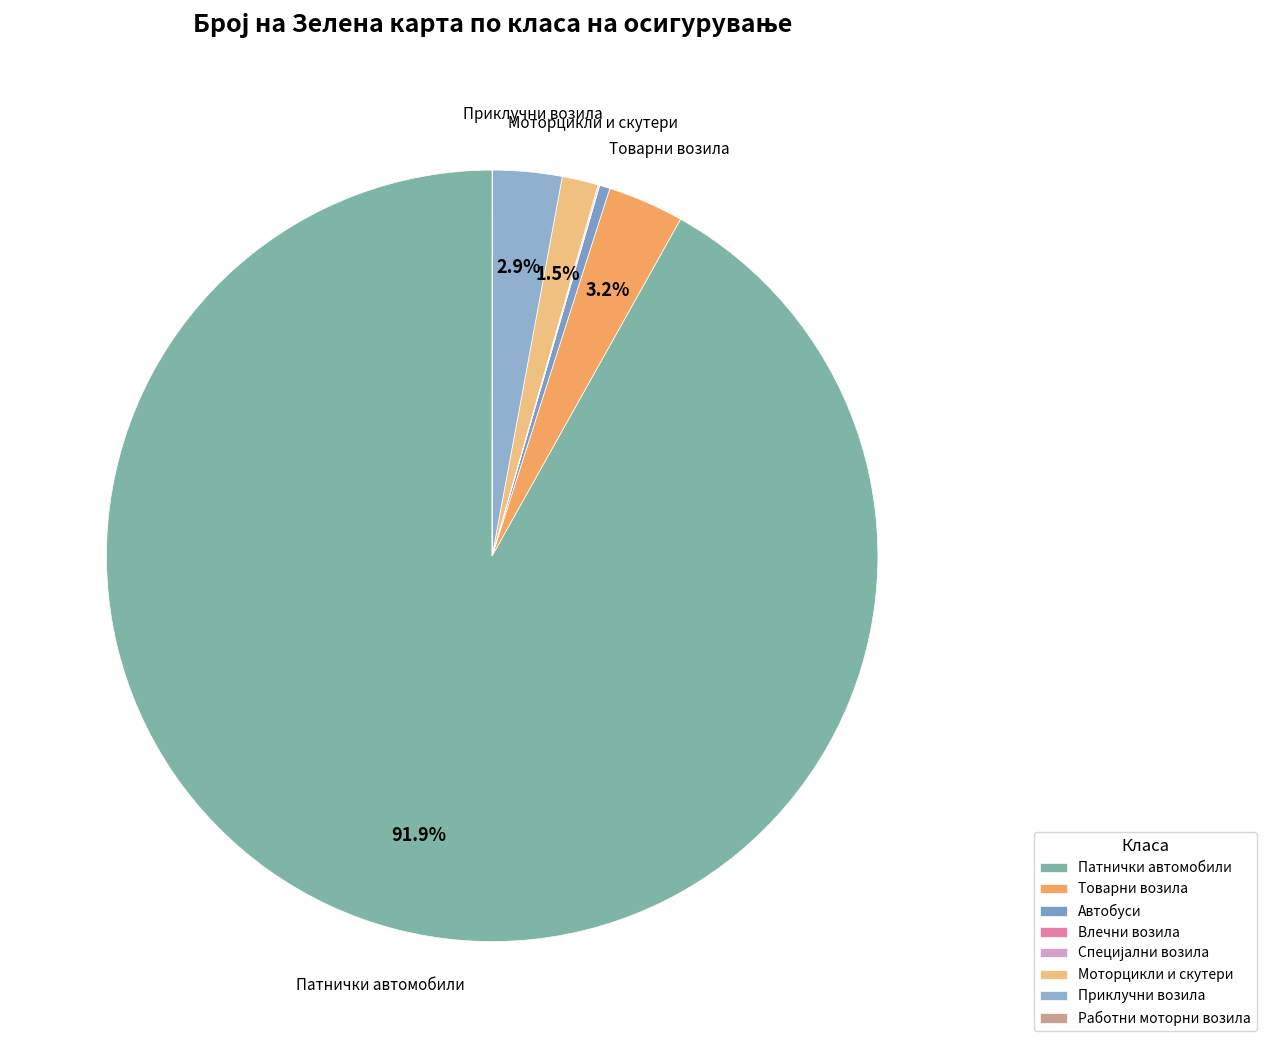

Between Работни моторни возила and Влечни возила, which is larger?

Влечни возила